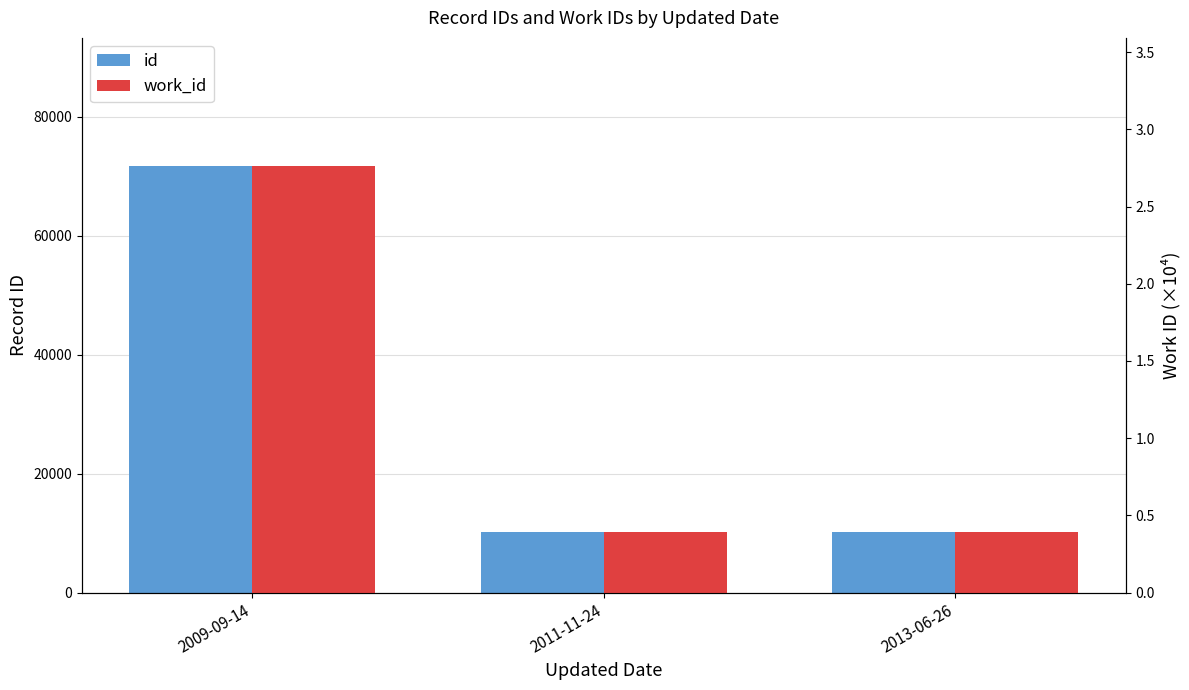

Rank the series by their average value, from lowest to highest.

work_id (×10⁴), id